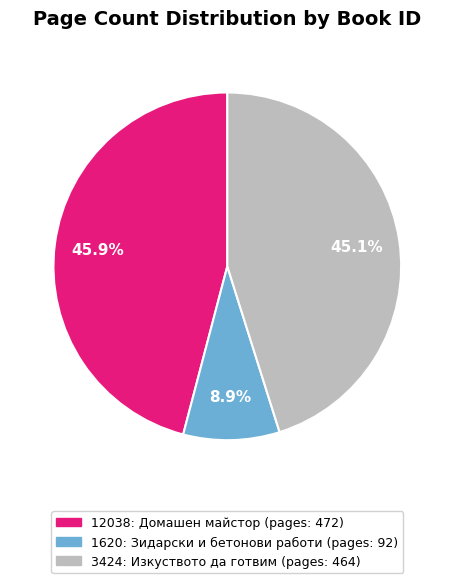

How many slices are in this pie chart?

3